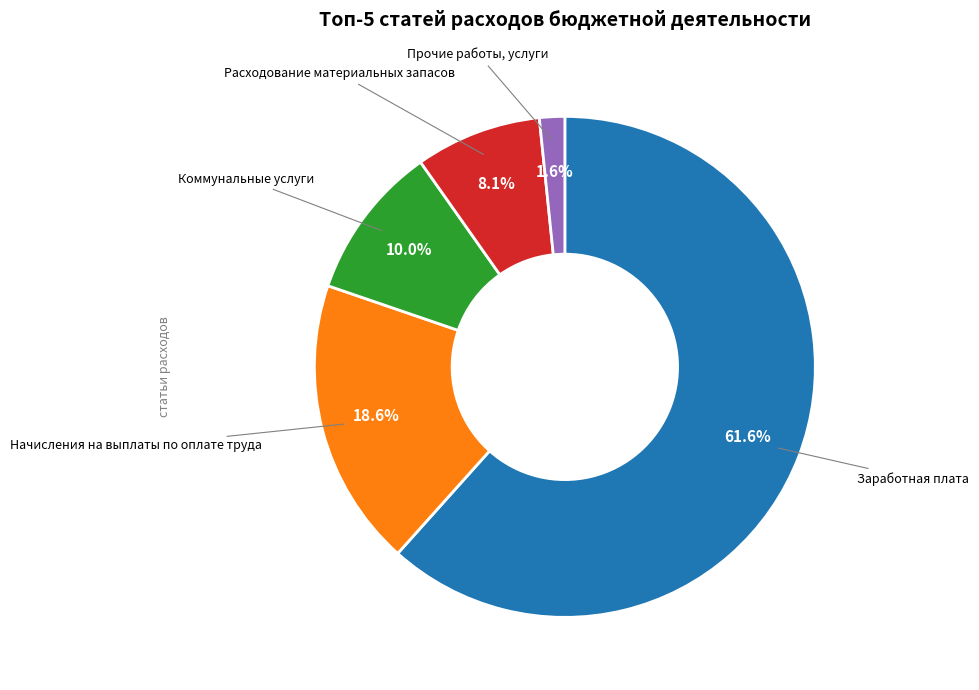

What is the total percentage of Расходование материальных запасов and Коммунальные услуги?

18.1%